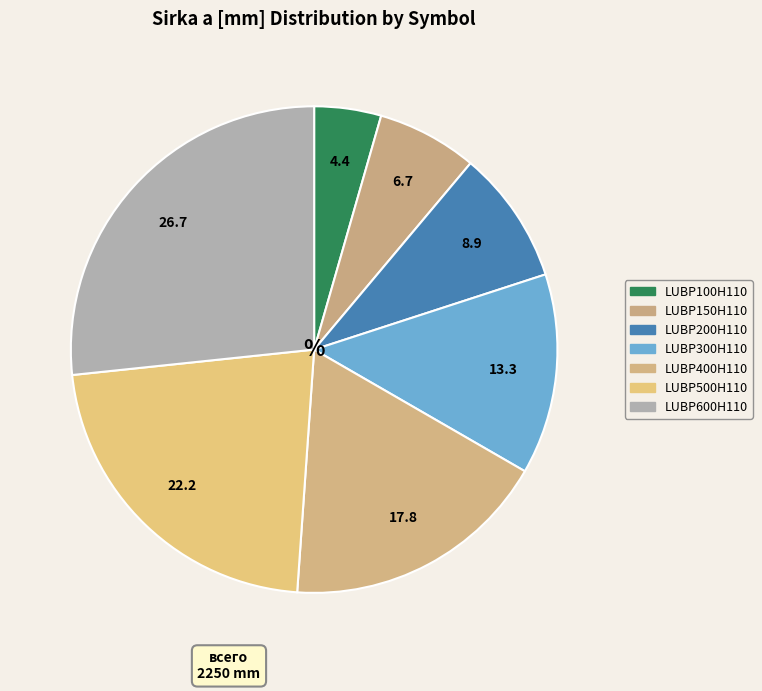

Do LUBP500H110 and LUBP200H110 together represent more than half of the pie?

No